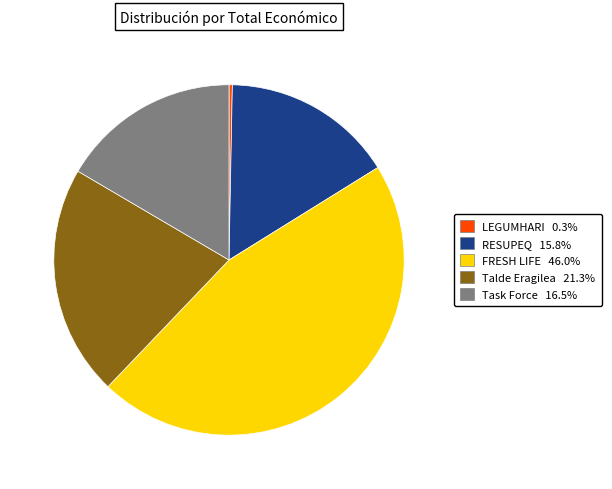

Is there any slice that represents more than half of the pie?

No